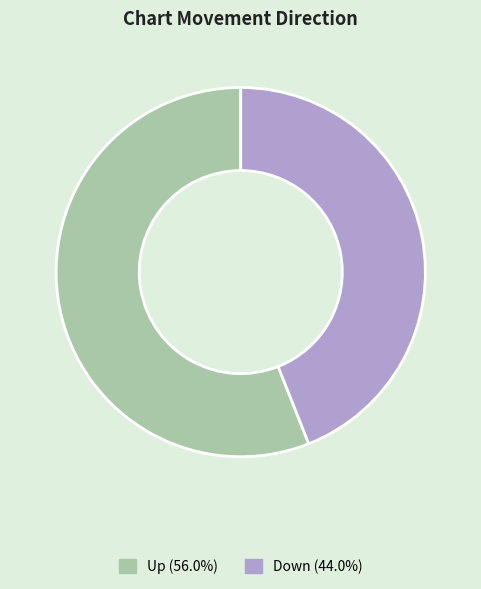

Is there any slice that represents more than half of the pie?

Yes